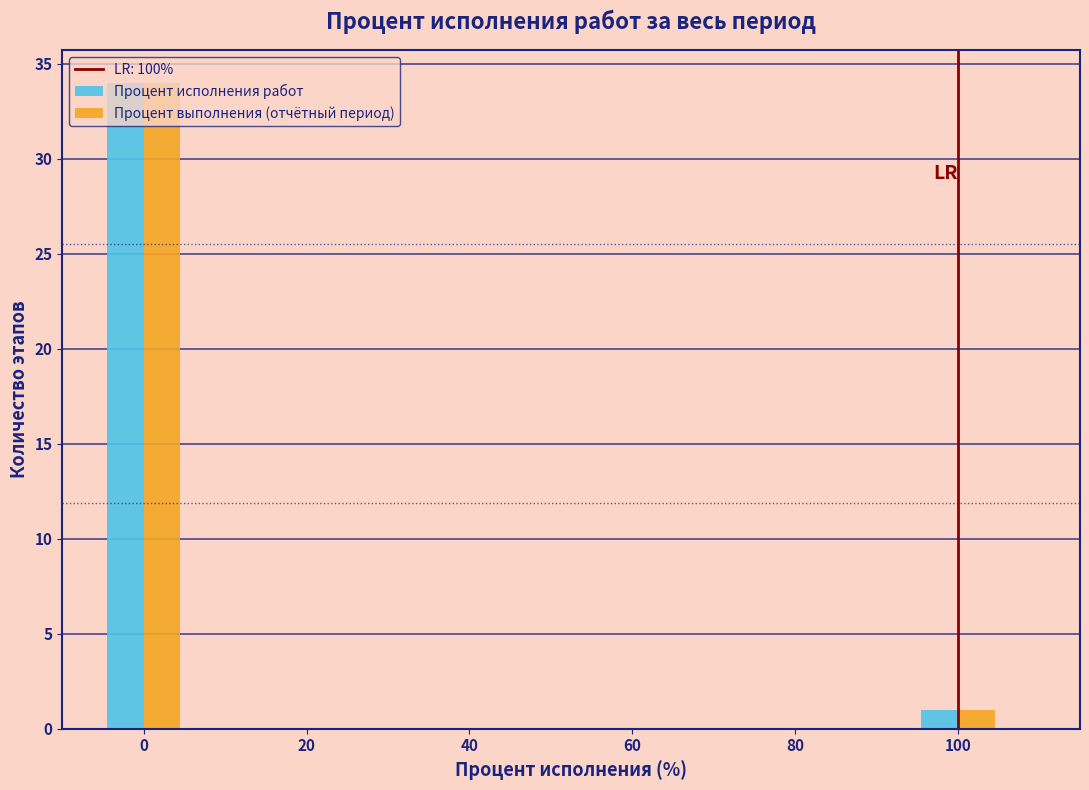

What is the height of the Процент исполнения работ bar covering -5 to 5 on the x-axis? Neither the bar edges nor the heights are printed on the chart, so give them approximately, as read against the axes.

34